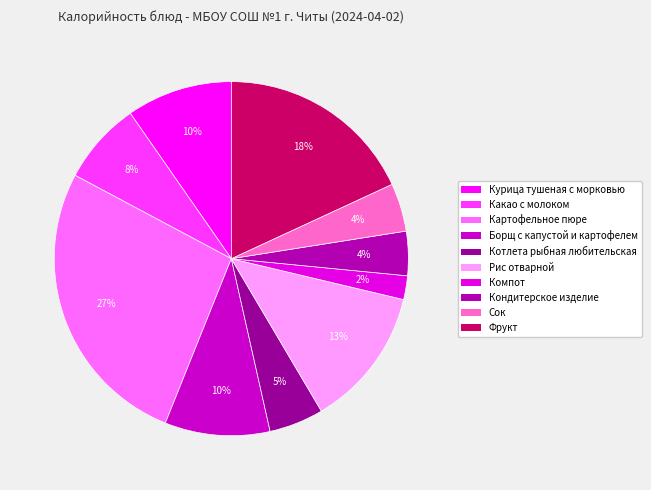

Which slice is the smallest?

Компот